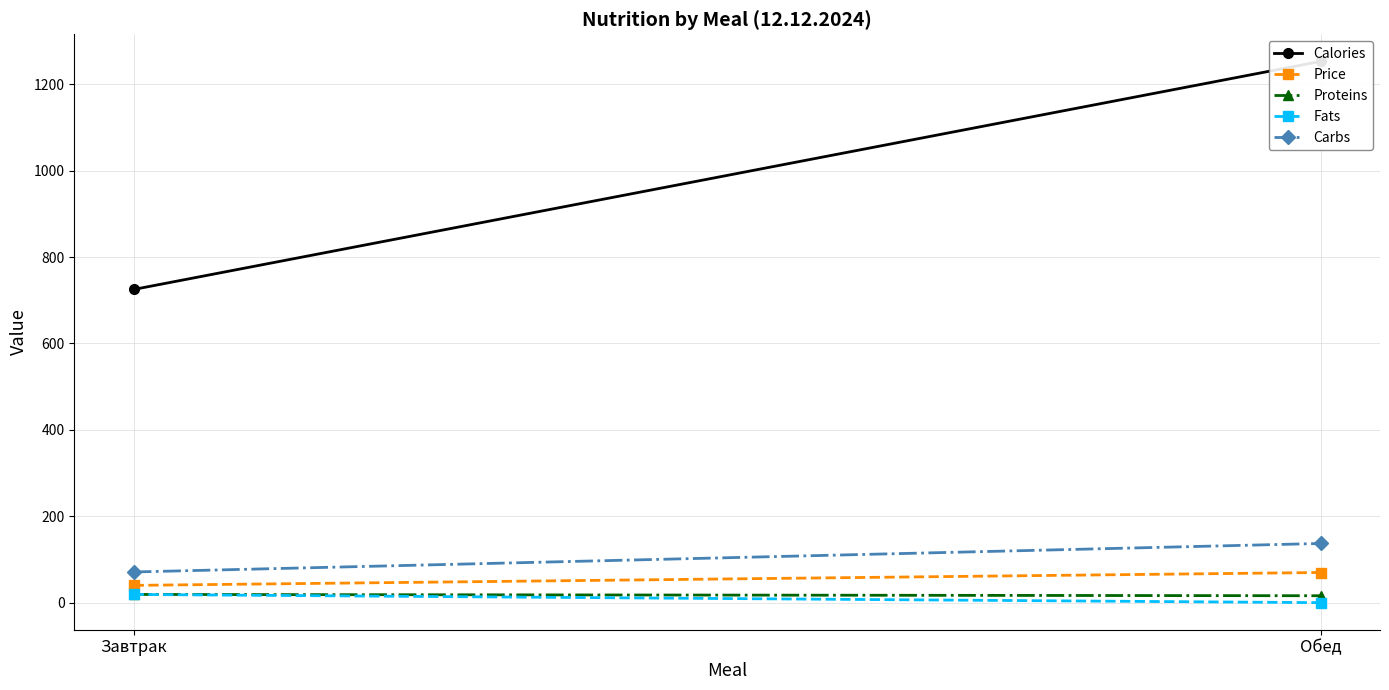

What is the total value across all series at Завтрак?

874.0